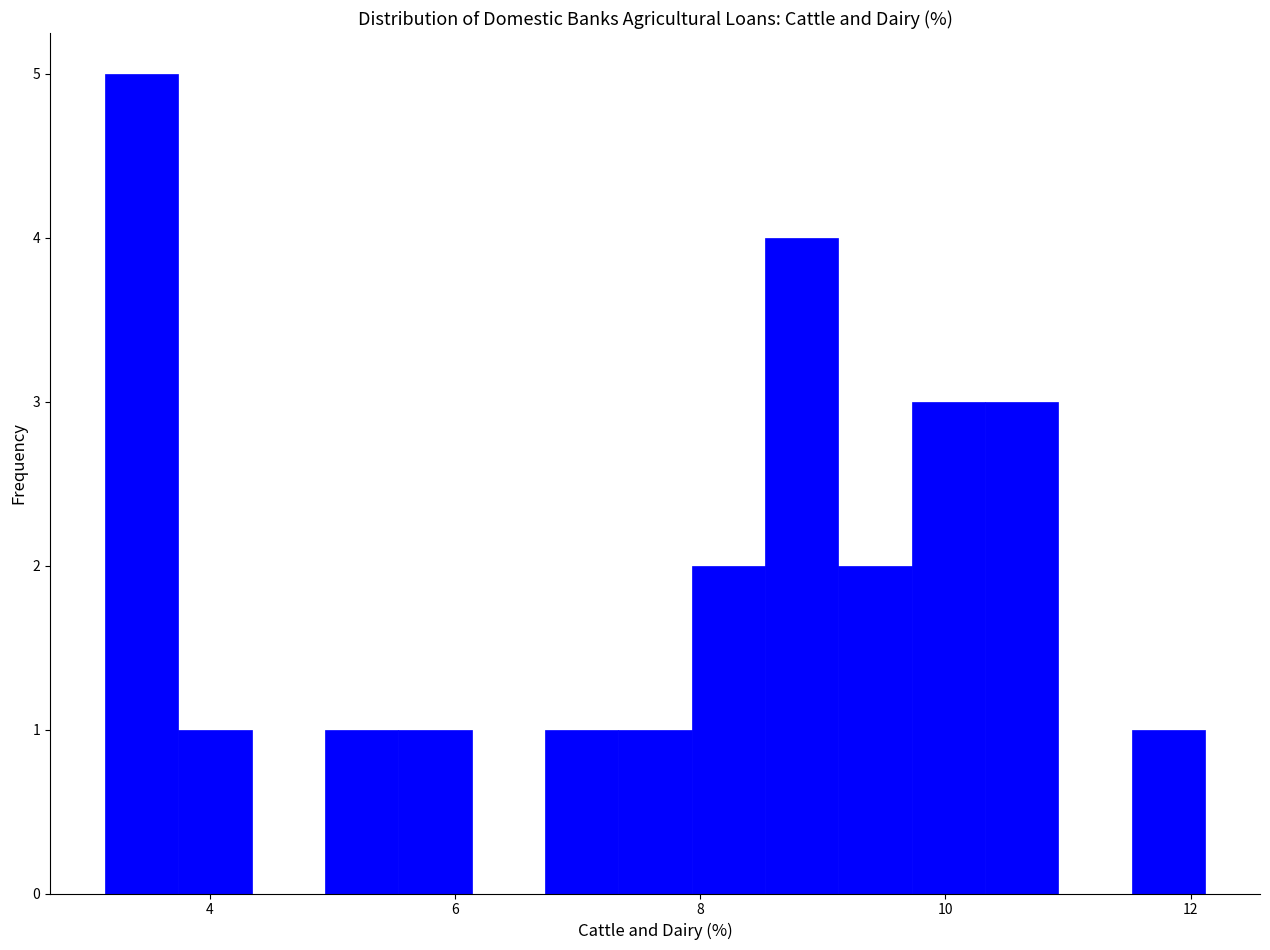

Around what value on the x-axis is the tallest bar? Give the approximate position of its centre, as read against the axis.

3.4